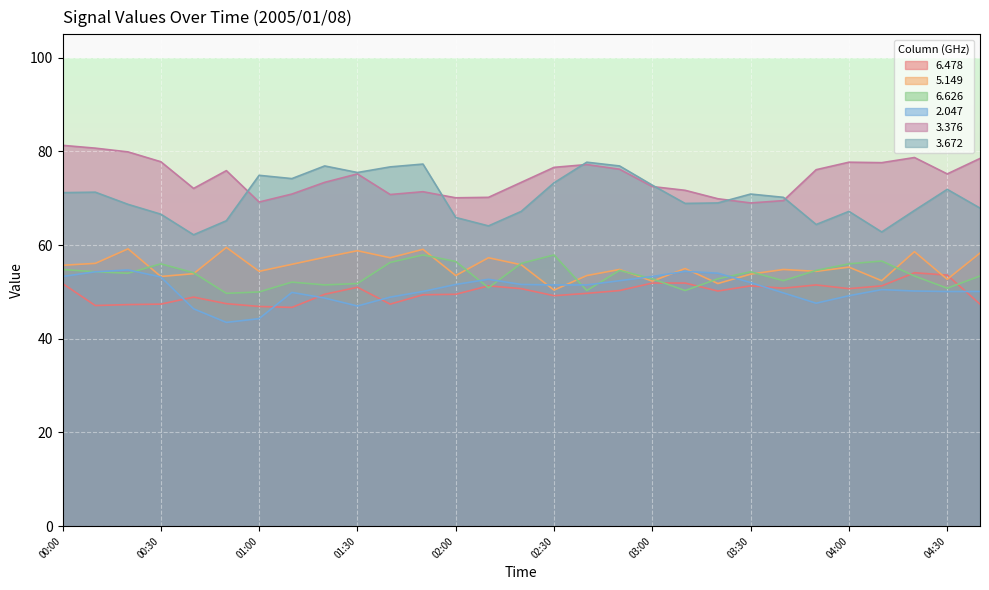

What is the smallest value displayed?

43.5